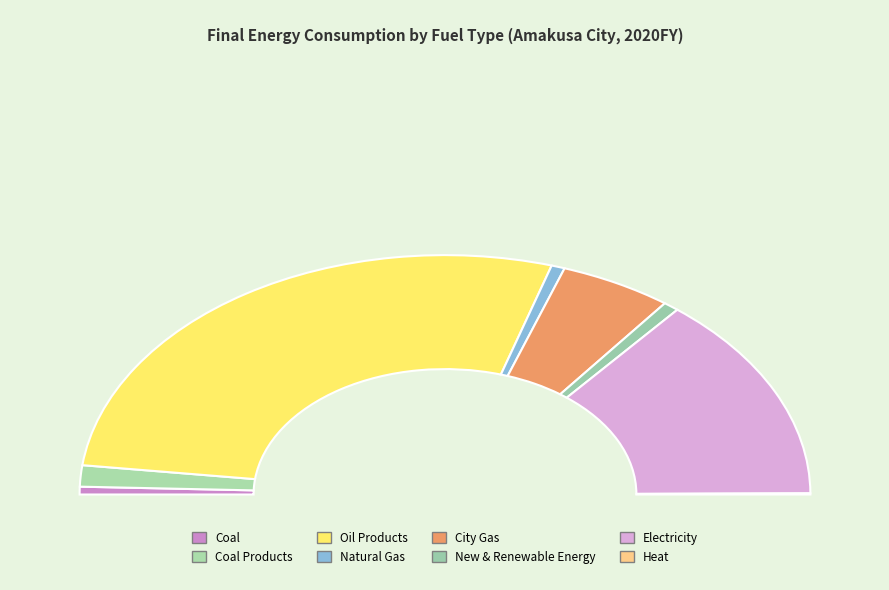

Which category has the smallest portion of the pie?

Heat